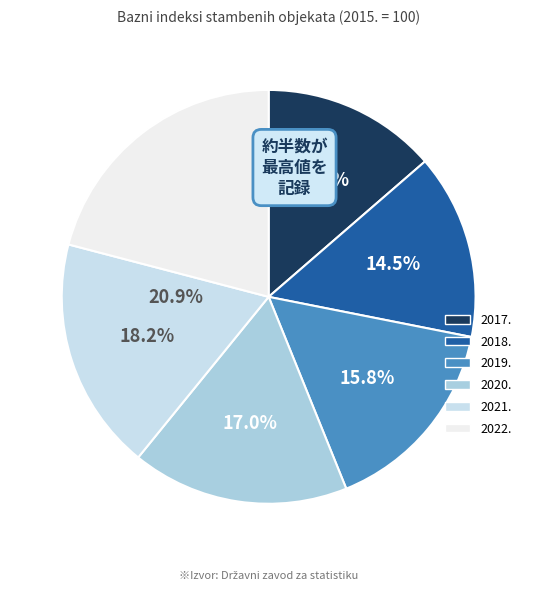

Which slice is the largest?

2022.